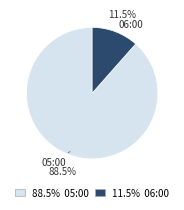

Is there any slice that represents more than half of the pie?

Yes